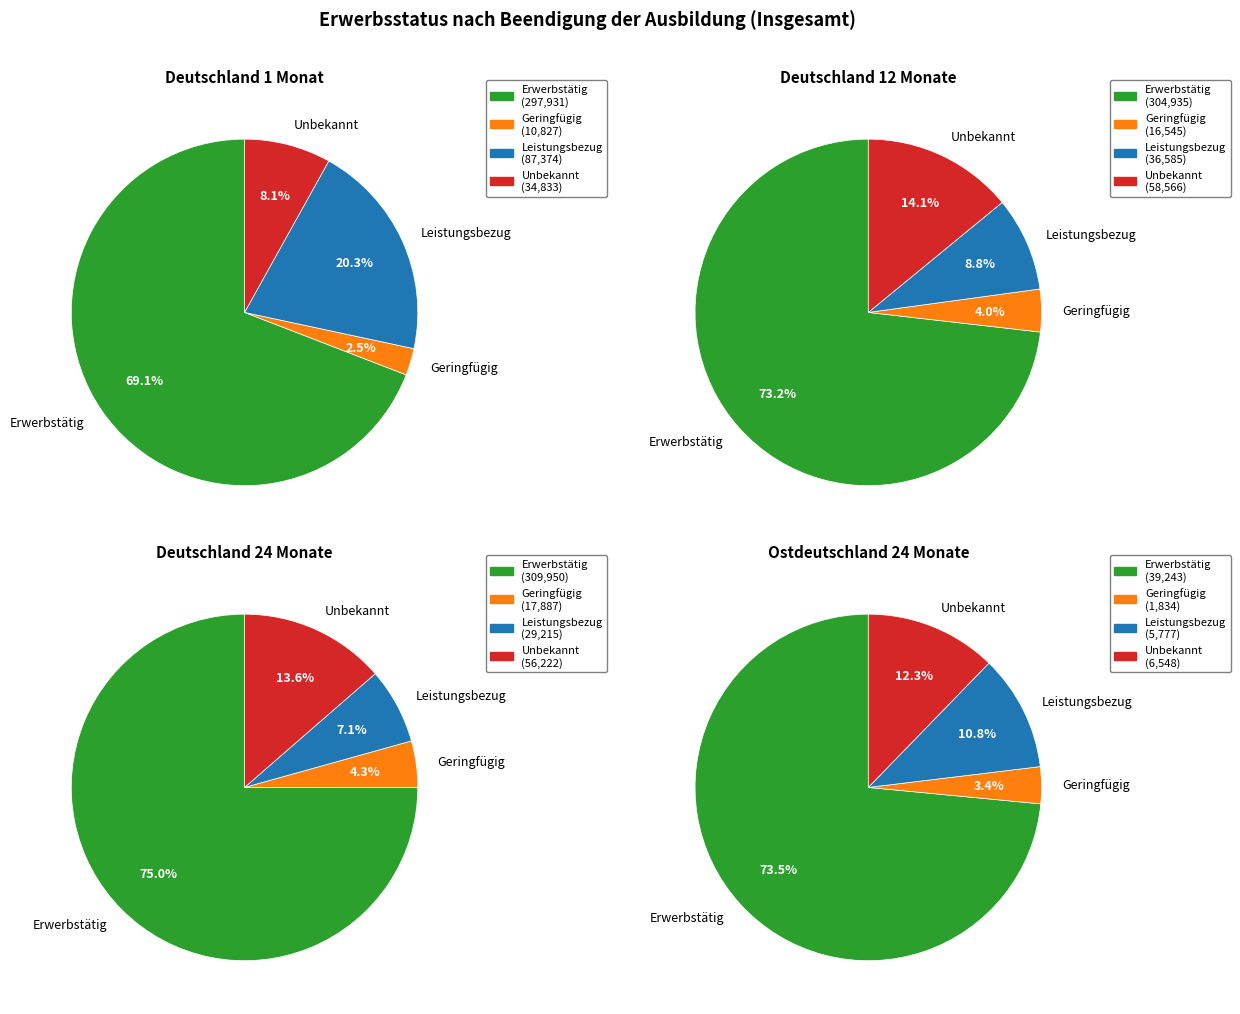

What is the smallest slice in the pie chart?

1 Monat